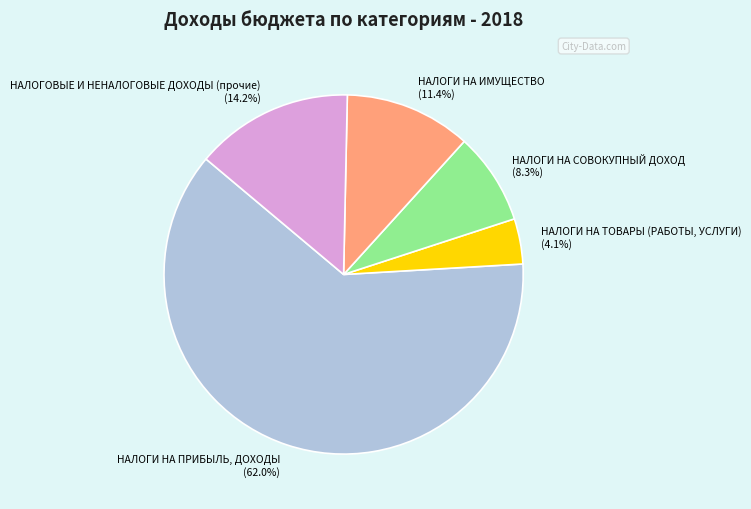

Which category has the biggest portion of the pie?

НАЛОГИ НА ПРИБЫЛЬ, ДОХОДЫ